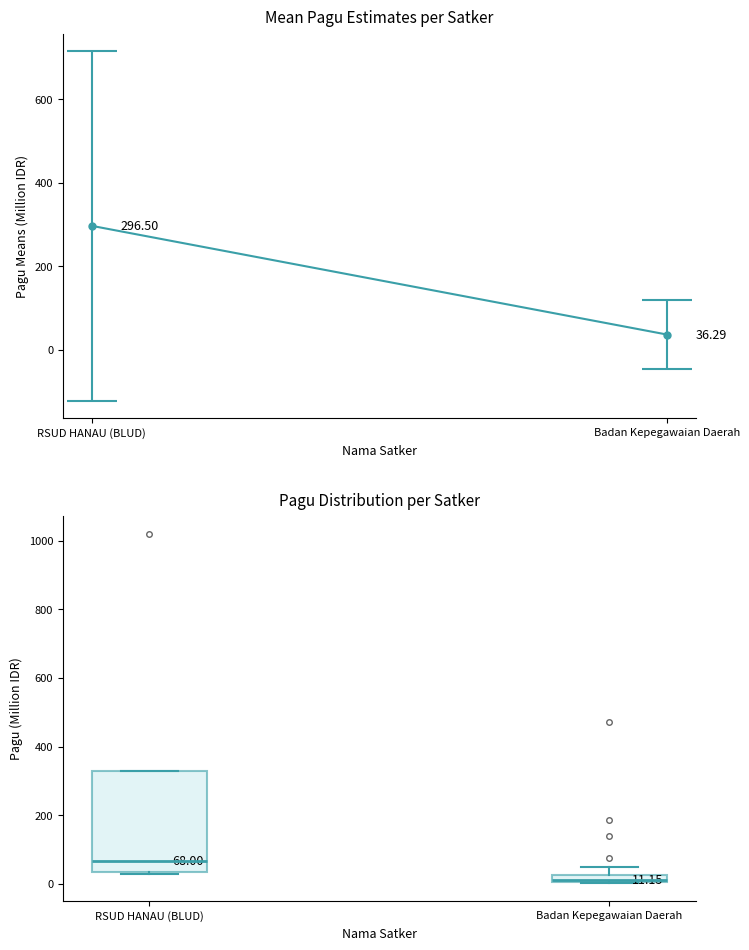

Which box's median line is the highest?

RSUD HANAU (BLUD)